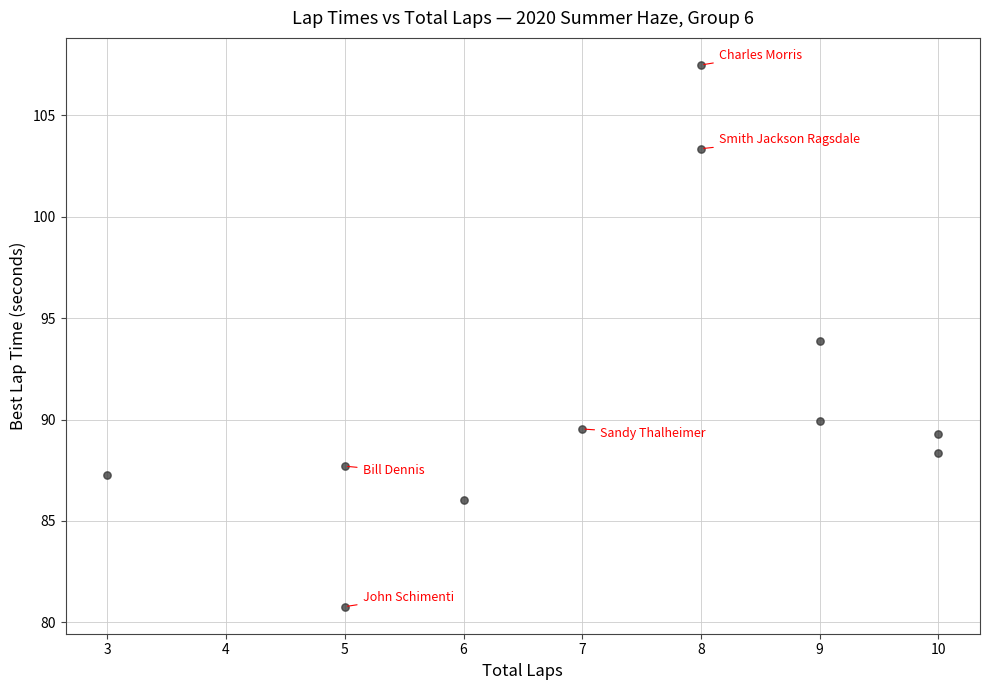

What is the range of Y values (max minus min)?

26.7